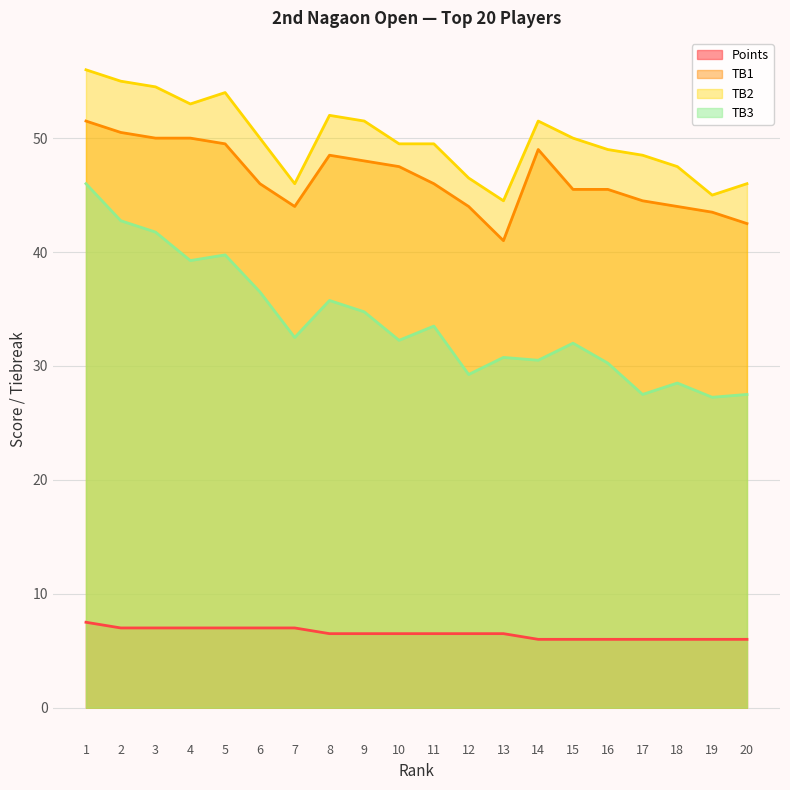

What is the minimum value for TB1?

41.0